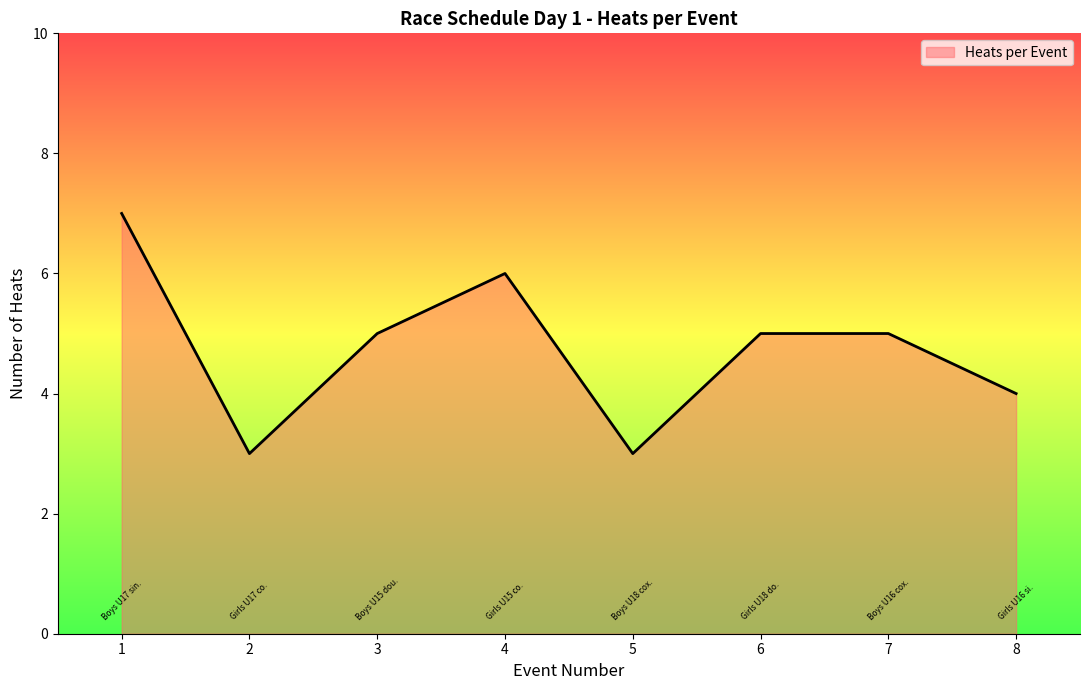

What is the sum of all values?

38